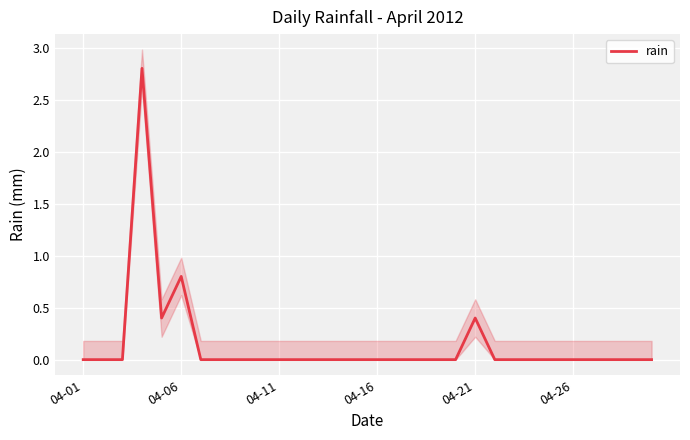

What is the difference between the maximum and minimum values?

2.8